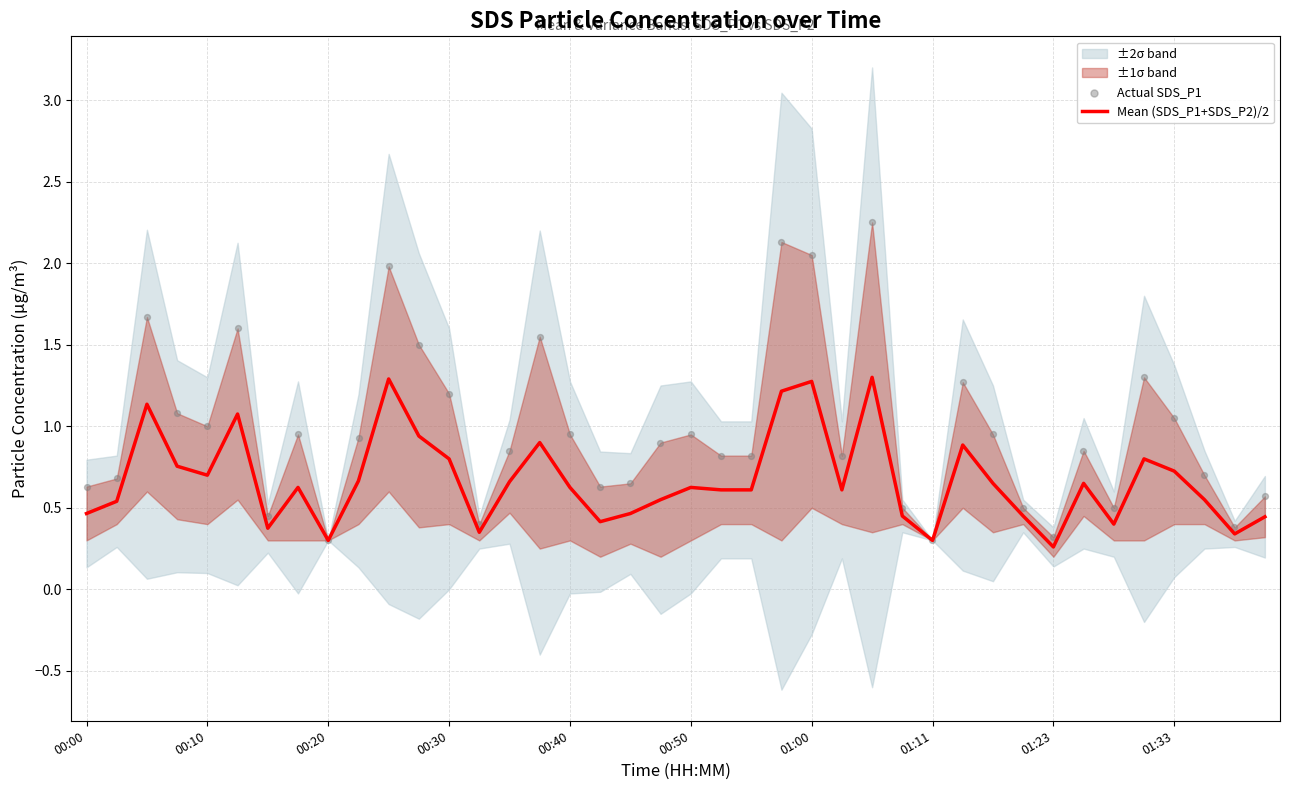

The Mean (SDS_P1+SDS_P2)/2 series shows 0.2 at 00:30. True or false?

False